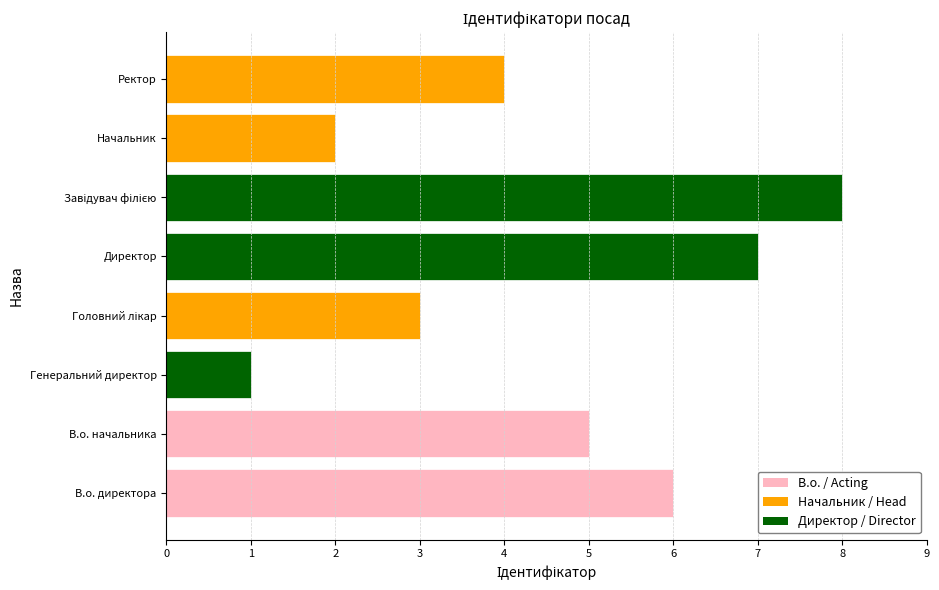

Reading bottom to top, list all the values displayed in this chart.

6	5	1	3	7	8	2	4